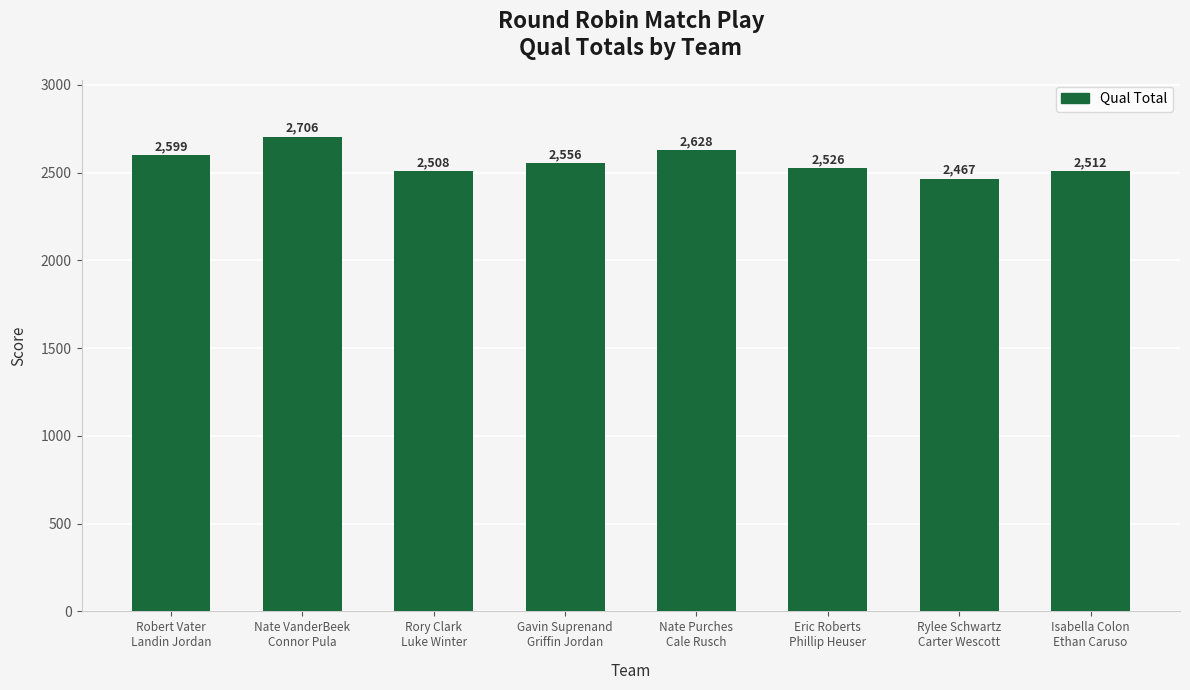

Rank the categories by value from highest to lowest.

Nate VanderBeek
Connor Pula, Nate Purches
Cale Rusch, Robert Vater
Landin Jordan, Gavin Suprenand
Griffin Jordan, Eric Roberts
Phillip Heuser, Isabella Colon
Ethan Caruso, Rory Clark
Luke Winter, Rylee Schwartz
Carter Wescott